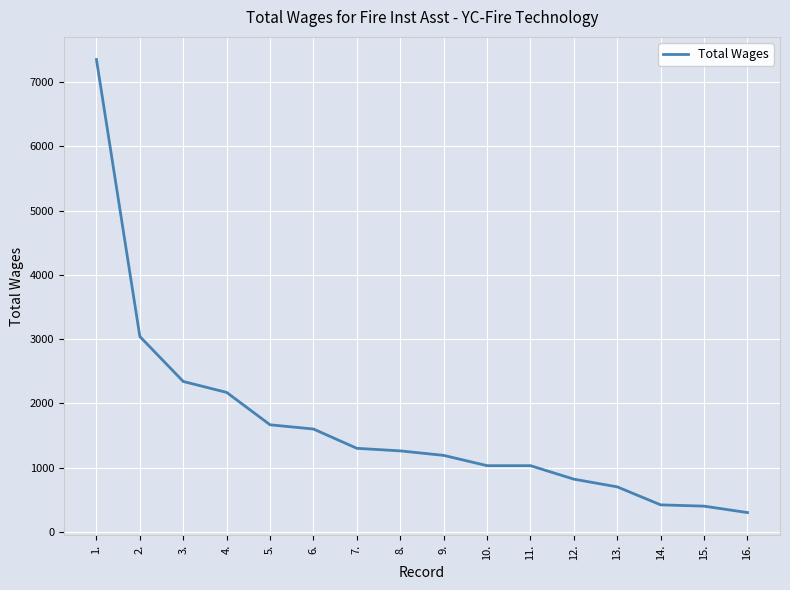

What is the smallest value displayed?

300